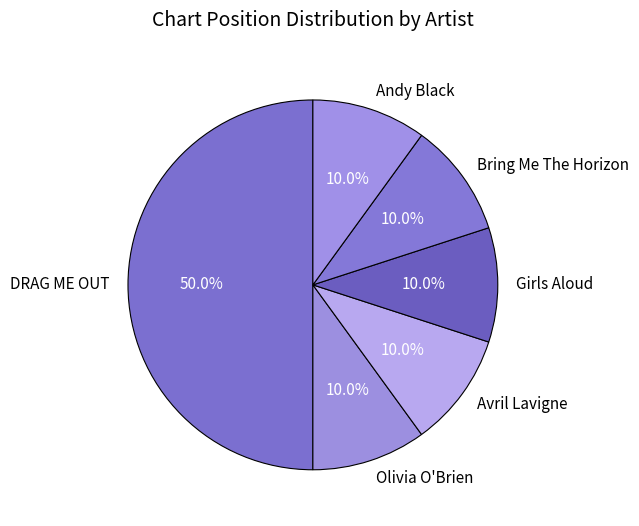

To the nearest percent, what is the difference between the DRAG ME OUT and Olivia O'Brien slice percentages?

40%